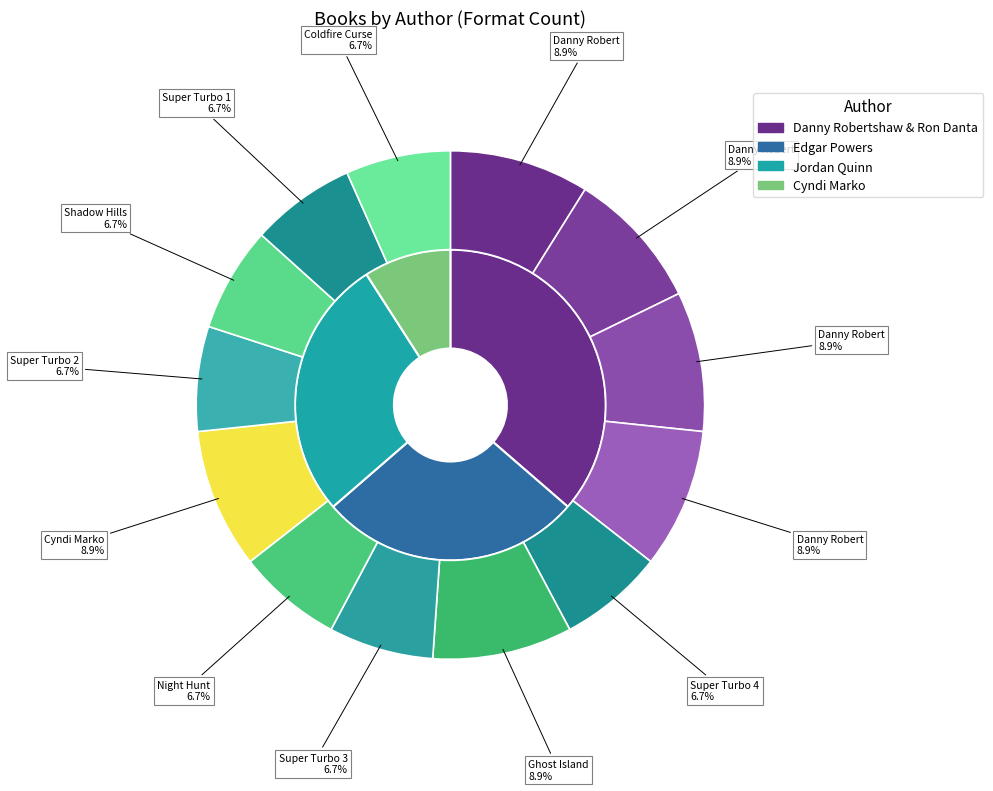

What is the total percentage of Jordan Quinn (Ghost Island) and Edgar Powers (Super Turbo 2)?

15.6%